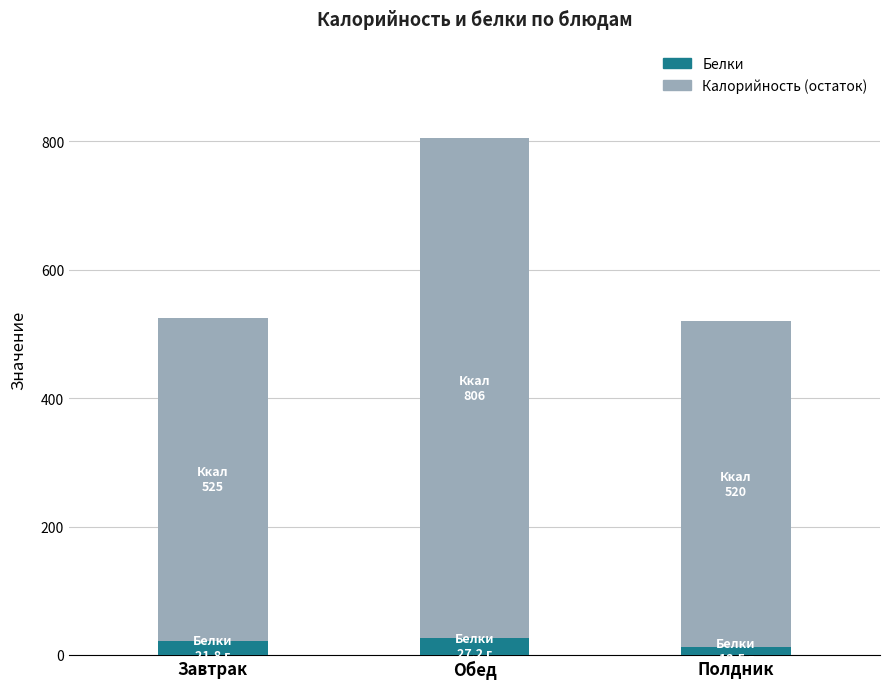

Is it true that Белки equals 21.8 at Завтрак?

True